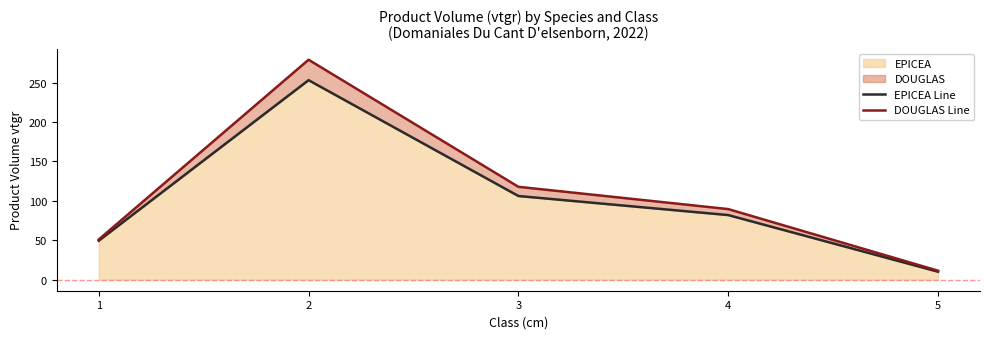

How many lines are shown in the chart?

2